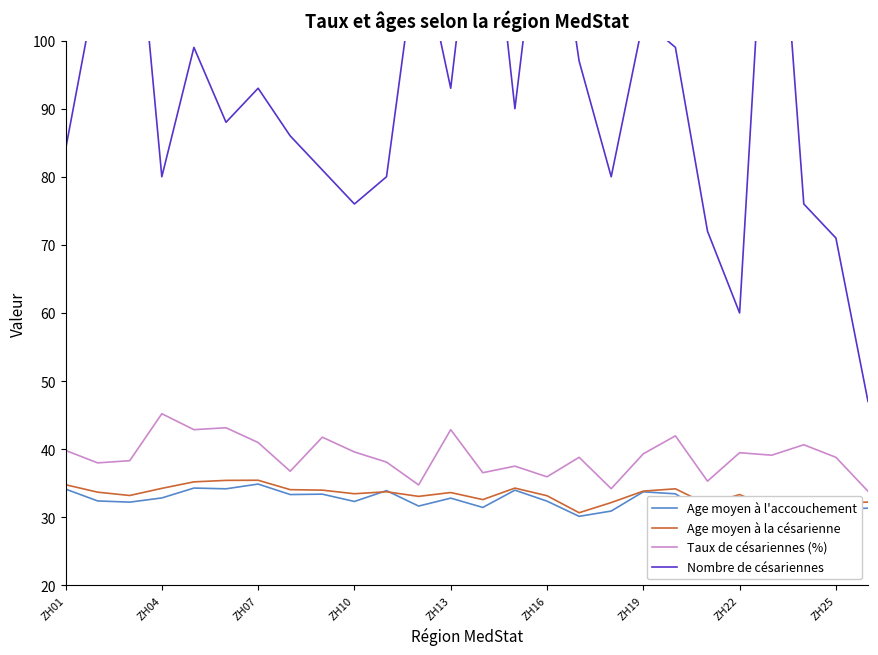

The Age moyen à l'accouchement series shows 32.3 at ZH10. True or false?

True